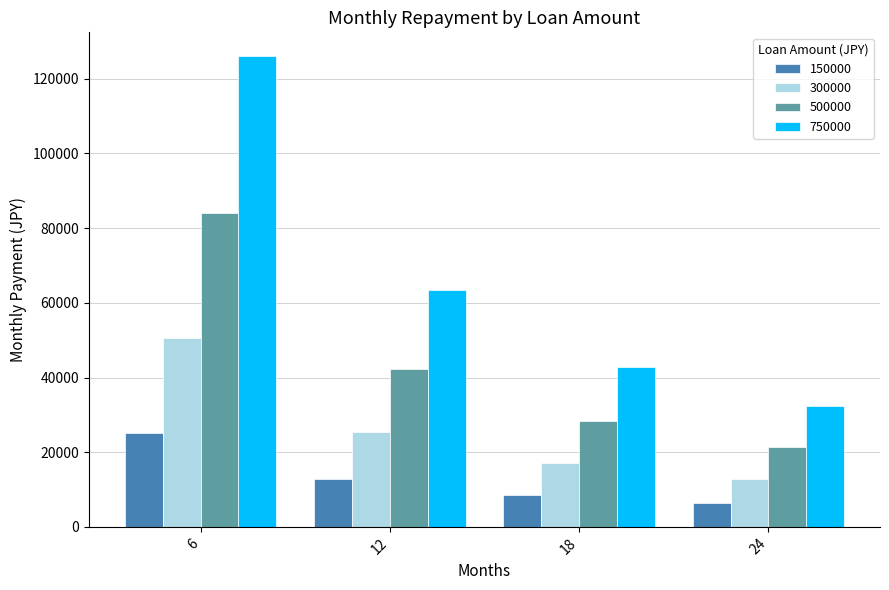

Rank the series at 12 from highest to lowest value.

750000, 500000, 300000, 150000